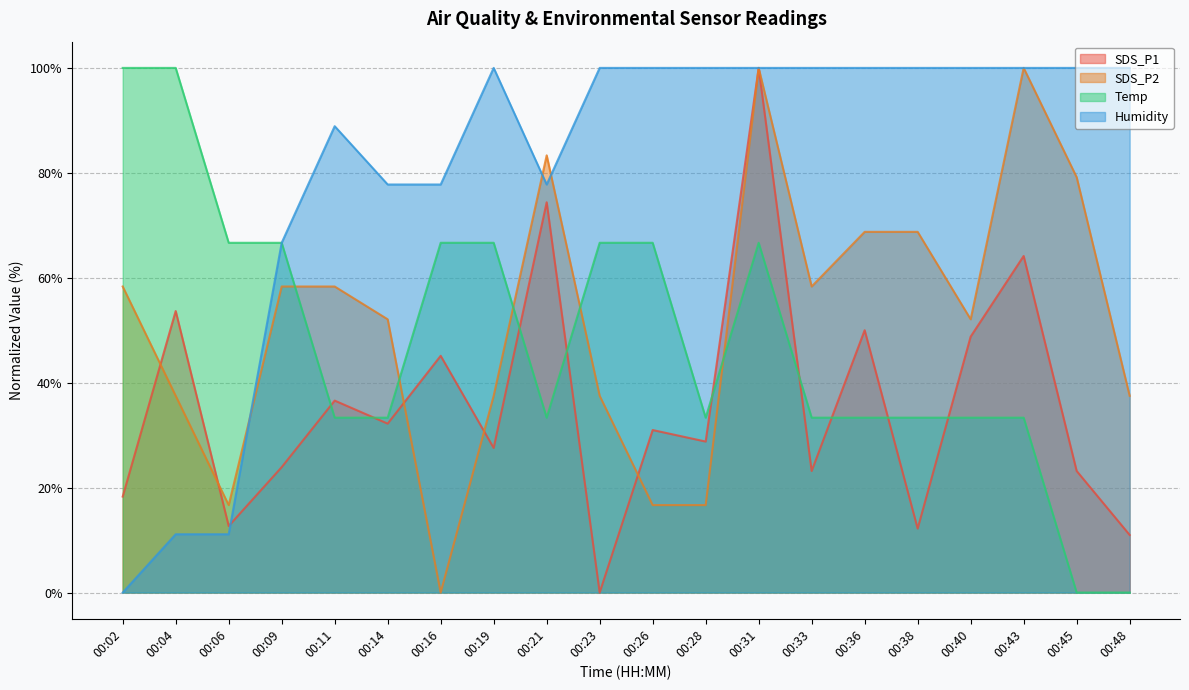

Reading left to right, list all the values displayed in this chart.

SDS_P1: 00:02=18.3	00:04=53.7	00:06=12.7	00:09=23.9	00:11=36.6	00:14=32.2	00:16=45.1	00:19=27.6	00:21=74.4	00:23=0.0	00:26=31.0	00:28=28.8	00:31=100.0	00:33=23.2	00:36=50.0	00:38=12.2	00:40=48.8	00:43=64.1	00:45=23.2	00:48=11.0
SDS_P2: 00:02=58.3	00:04=37.5	00:06=16.7	00:09=58.3	00:11=58.3	00:14=52.1	00:16=0.0	00:19=37.5	00:21=83.3	00:23=37.5	00:26=16.7	00:28=16.7	00:31=100.0	00:33=58.3	00:36=68.8	00:38=68.8	00:40=52.1	00:43=100.0	00:45=79.2	00:48=37.5
Temp: 00:02=100.0	00:04=100.0	00:06=66.7	00:09=66.7	00:11=33.3	00:14=33.3	00:16=66.7	00:19=66.7	00:21=33.3	00:23=66.7	00:26=66.7	00:28=33.3	00:31=66.7	00:33=33.3	00:36=33.3	00:38=33.3	00:40=33.3	00:43=33.3	00:45=0.0	00:48=0.0
Humidity: 00:02=0.0	00:04=11.1	00:06=11.1	00:09=66.7	00:11=88.9	00:14=77.8	00:16=77.8	00:19=100.0	00:21=77.8	00:23=100.0	00:26=100.0	00:28=100.0	00:31=100.0	00:33=100.0	00:36=100.0	00:38=100.0	00:40=100.0	00:43=100.0	00:45=100.0	00:48=100.0